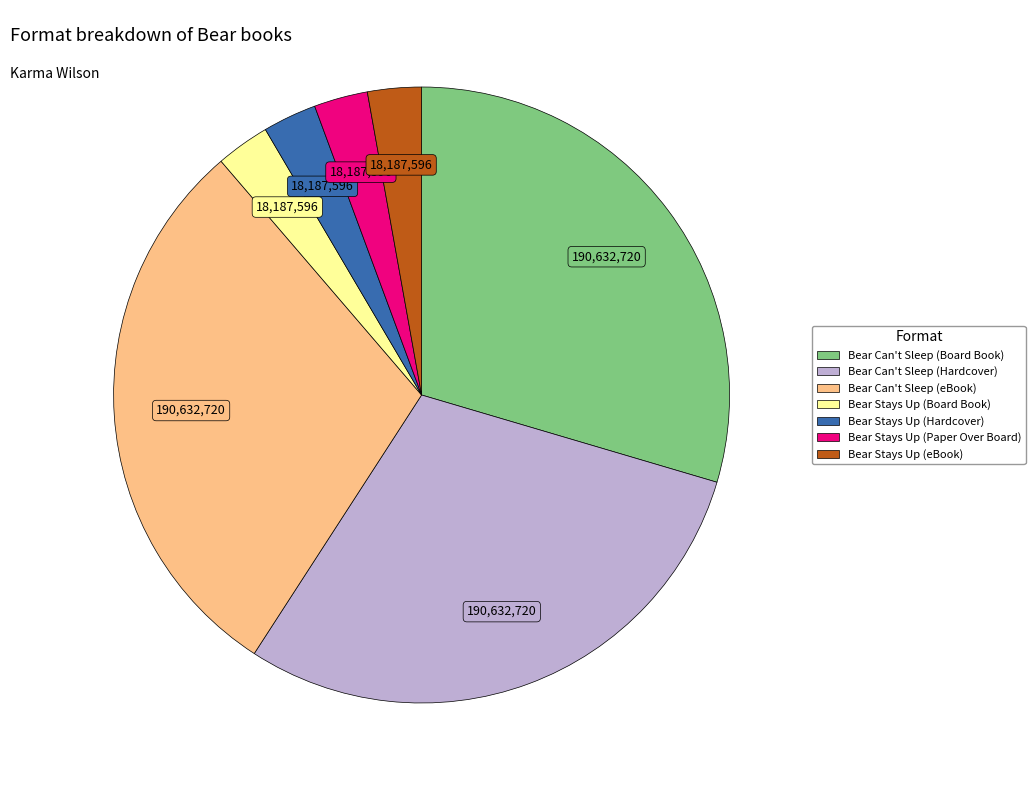

How many segments does this pie chart have?

7